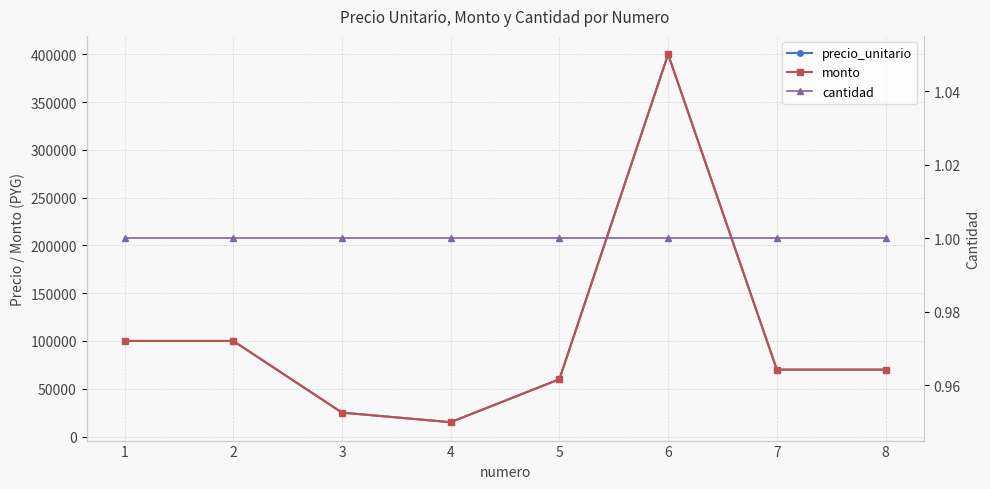

At which label does monto reach its minimum?

4